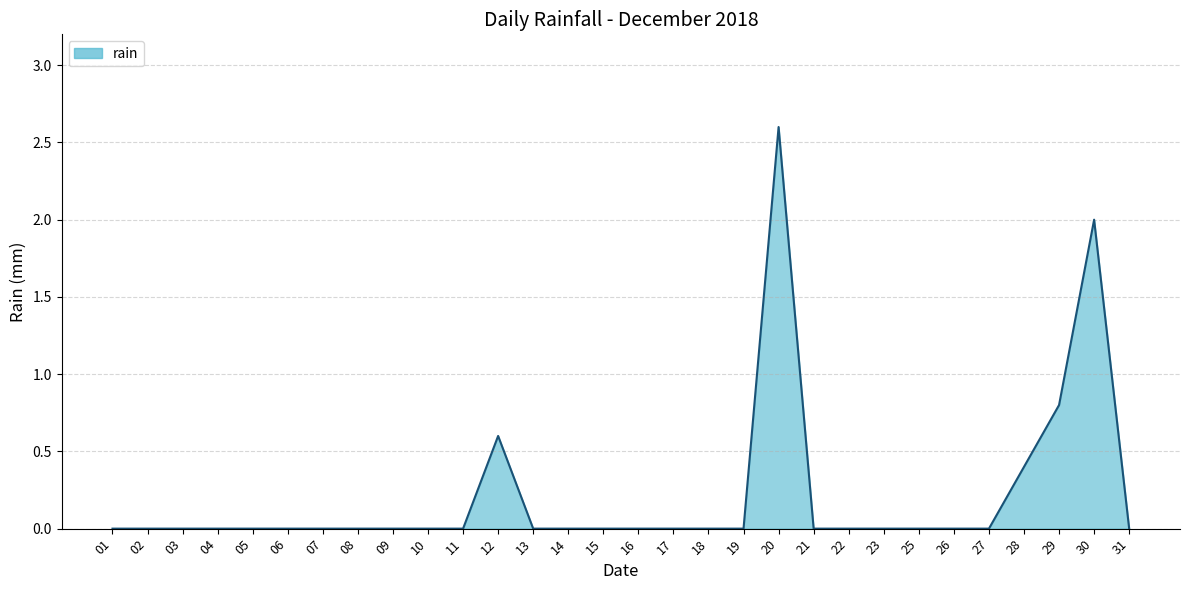

What is the change in value from 08 to 30?

+2.0